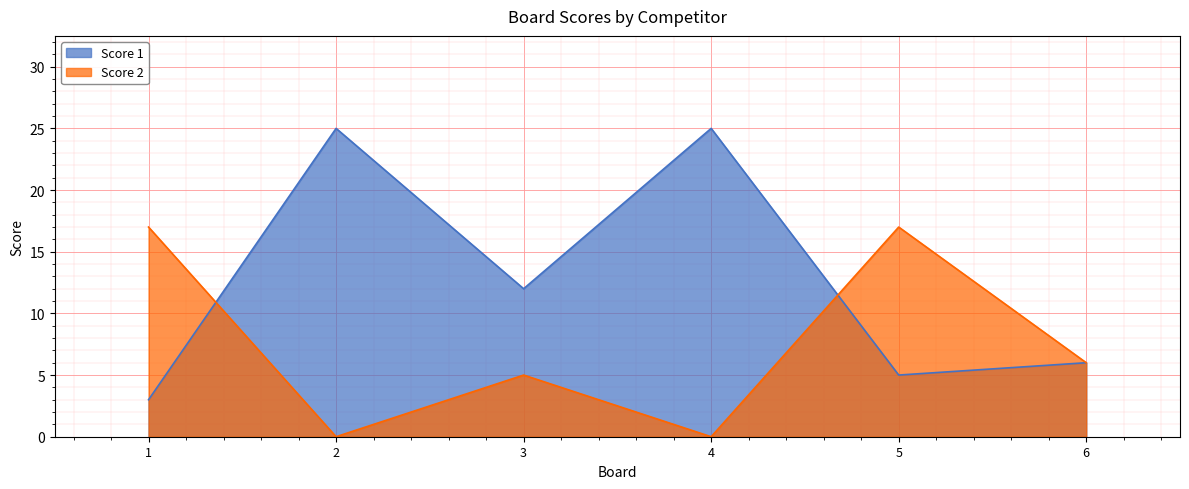

What is the approximate value of Score 2 at 6?

6